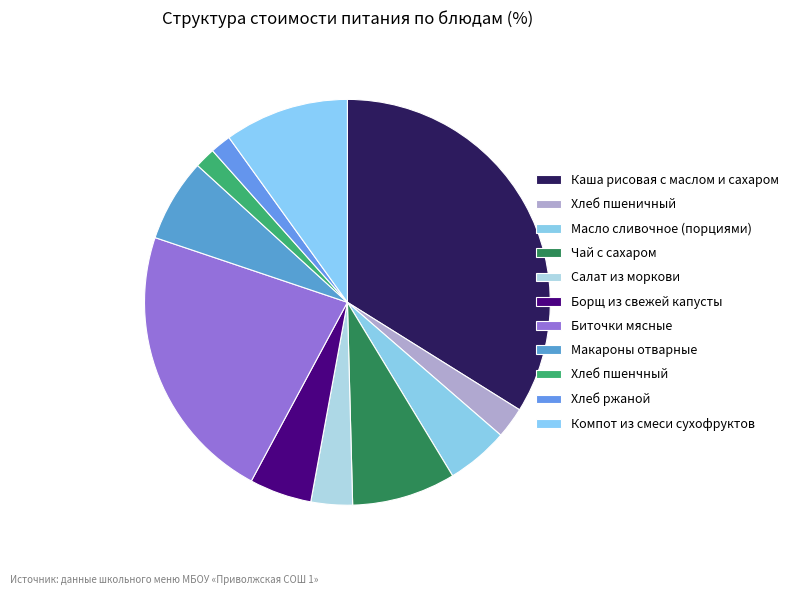

To the nearest percent, what is the difference between the largest and smallest slice percentages?

32%